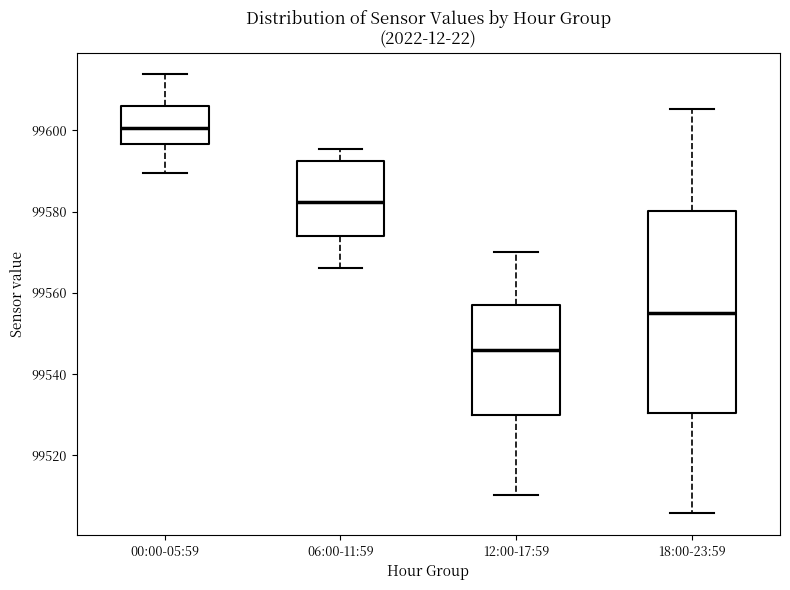

Reading left to right, transcribe this box plot: for each box, give where its median line is, the range the box spans, and where its two whiskers end, as read against the y-axis. The values are not printed on the chart, so give them approximately, as read against the axis.

00:00-05:59: median 99600, box 99596 to 99606, whiskers 99590 to 99614
06:00-11:59: median 99582, box 99574 to 99592, whiskers 99566 to 99596
12:00-17:59: median 99546, box 99530 to 99558, whiskers 99510 to 99570
18:00-23:59: median 99556, box 99530 to 99580, whiskers 99506 to 99606